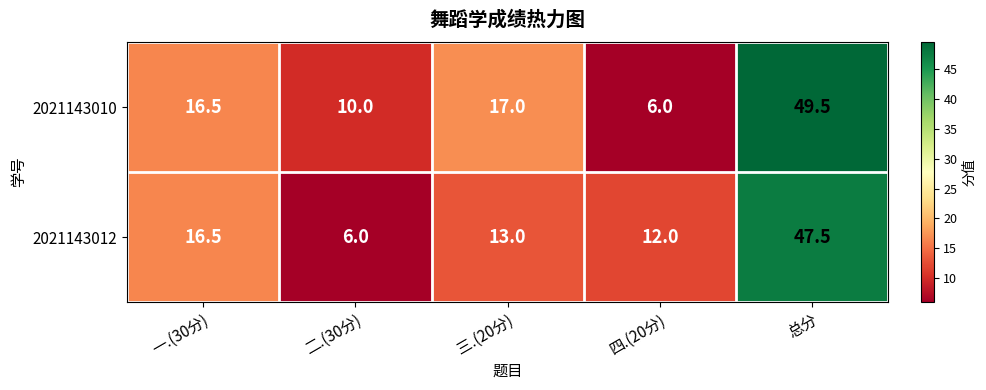

Between 二.(30分) and 总分, which series saw the biggest shift?

2021143012